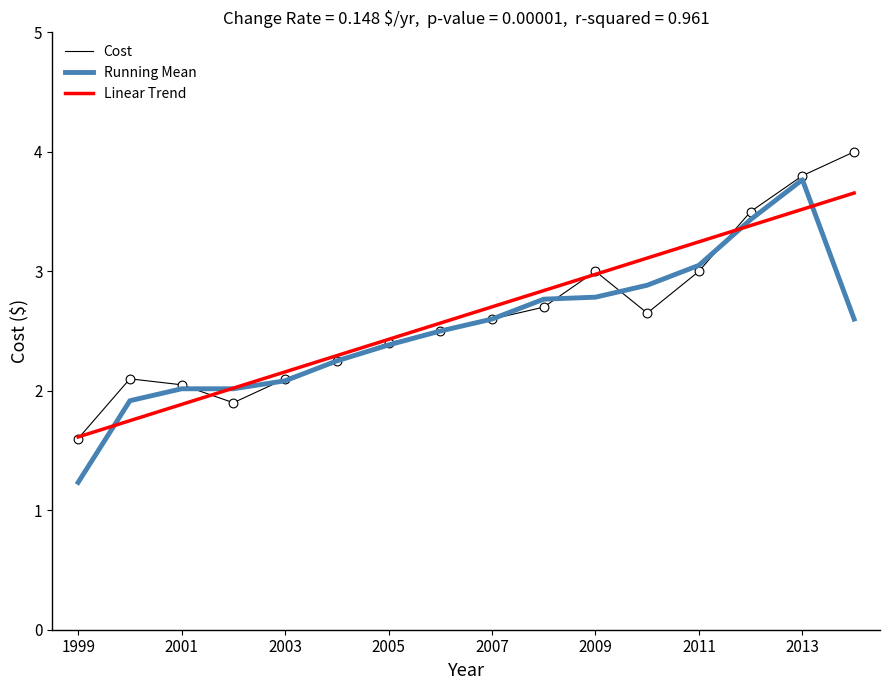

What is the minimum value for Linear Trend?

1.6